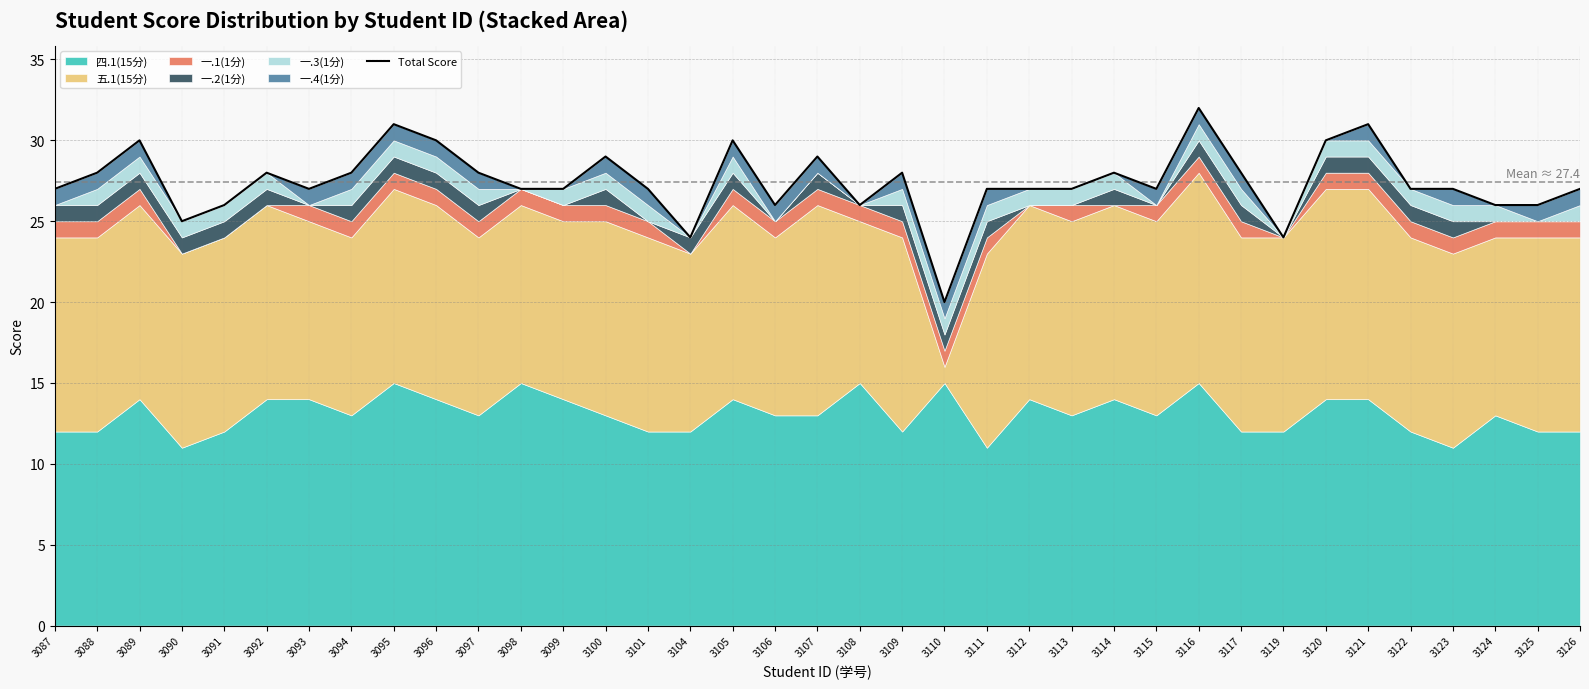

Rank the categories by value from highest to lowest.

3116, 3095, 3121, 3089, 3096, 3105, 3120, 3100, 3107, 3088, 3092, 3094, 3097, 3109, 3114, 3117, 3087, 3093, 3098, 3099, 3101, 3111, 3112, 3113, 3115, 3122, 3123, 3126, 3091, 3106, 3108, 3124, 3125, 3090, 3104, 3119, 3110